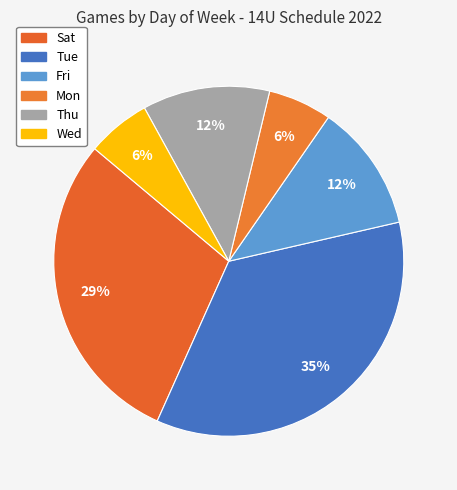

To the nearest percent, what is the difference between the largest and smallest slice percentages?

29%